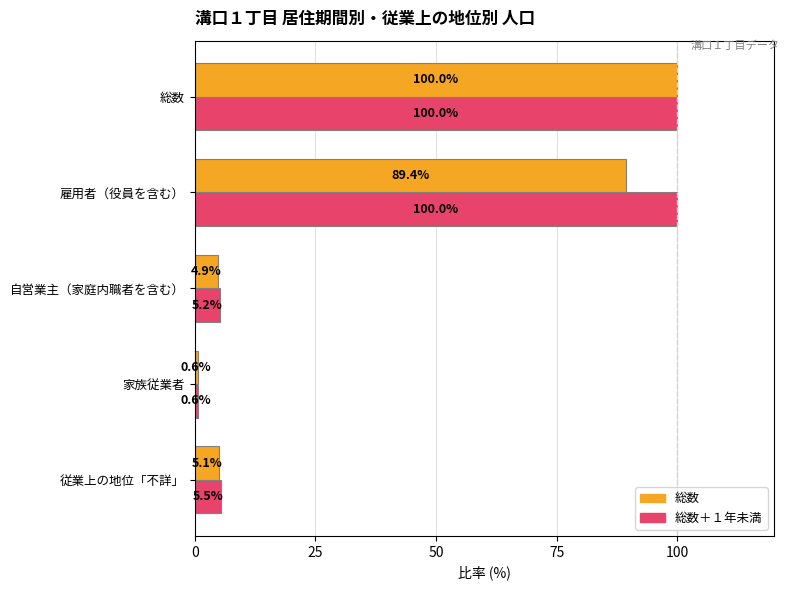

What is the lowest value of the 総数＋１年未満 series?

0.6